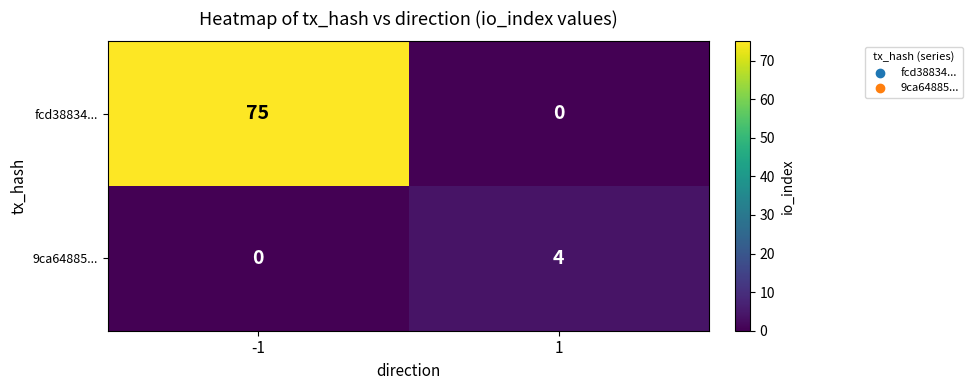

What is the sum of the fcd38834... values at 1 and -1?

75